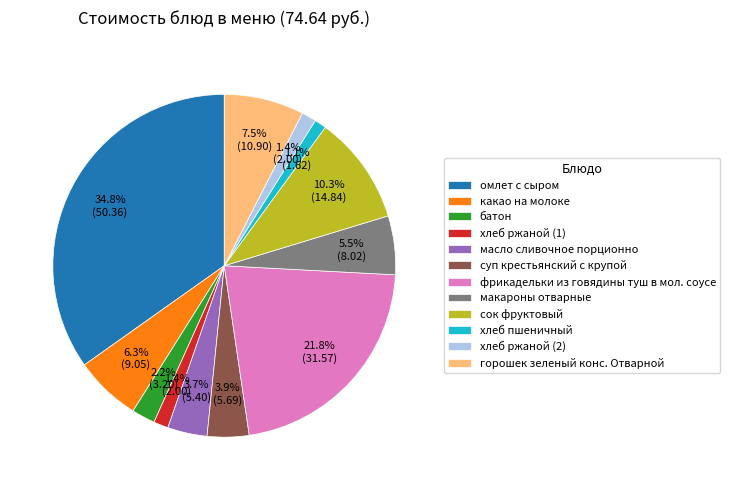

What is the largest slice in the pie chart?

омлет с сыром